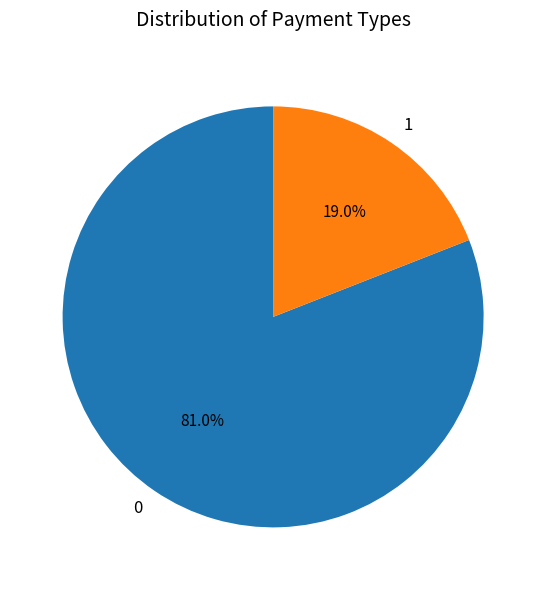

What is the ratio of the value at 0 to the value at 1?

4.3